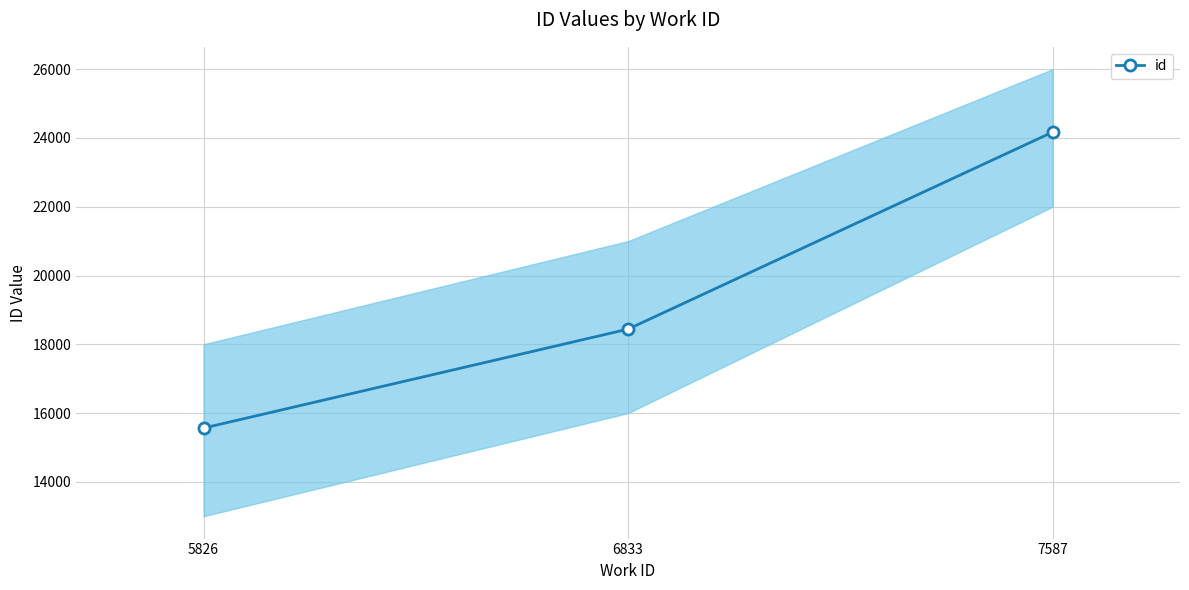

What is the sum of all values?

58174